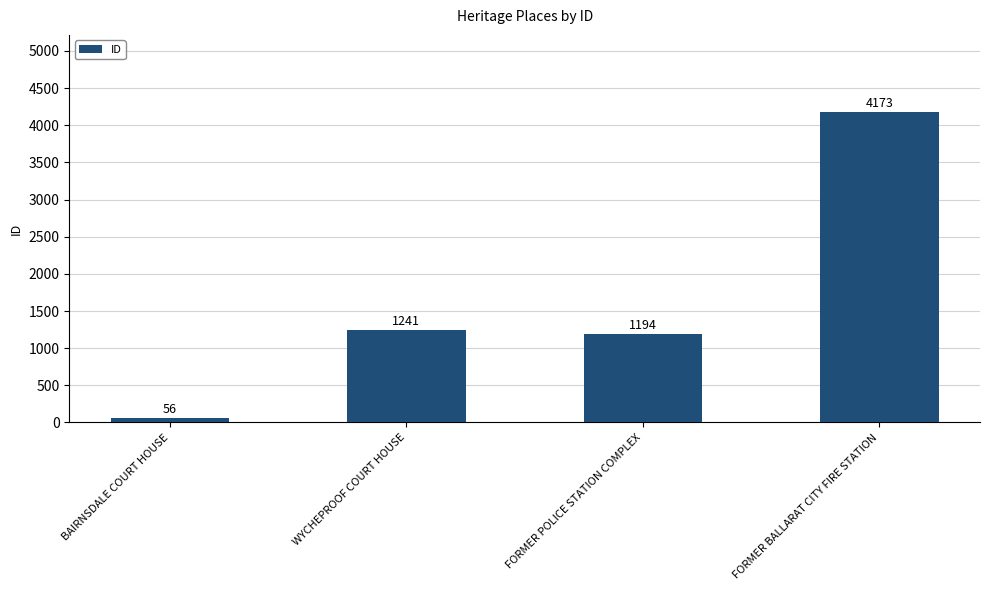

Reading left to right, list all the values displayed in this chart.

56	1241	1194	4173